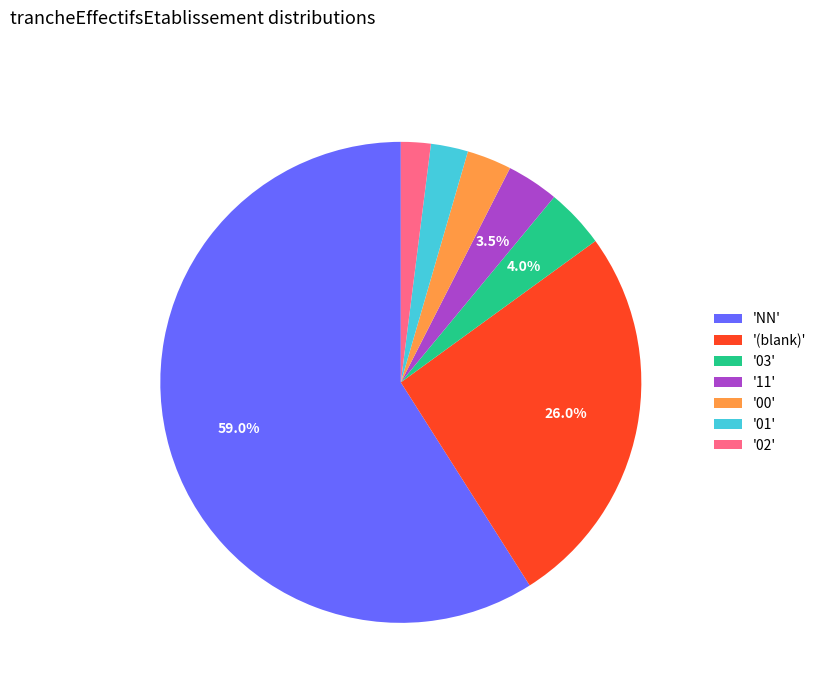

What is the majority slice?

'NN'